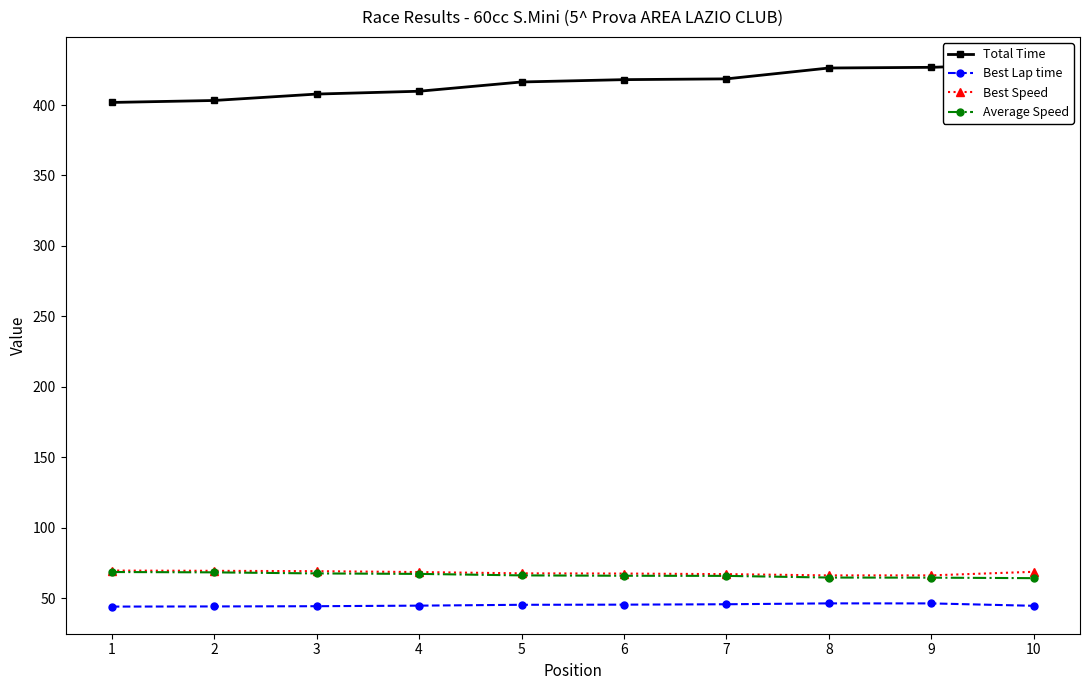

What is the difference between the Total Time values at 7 and 4?

8.8